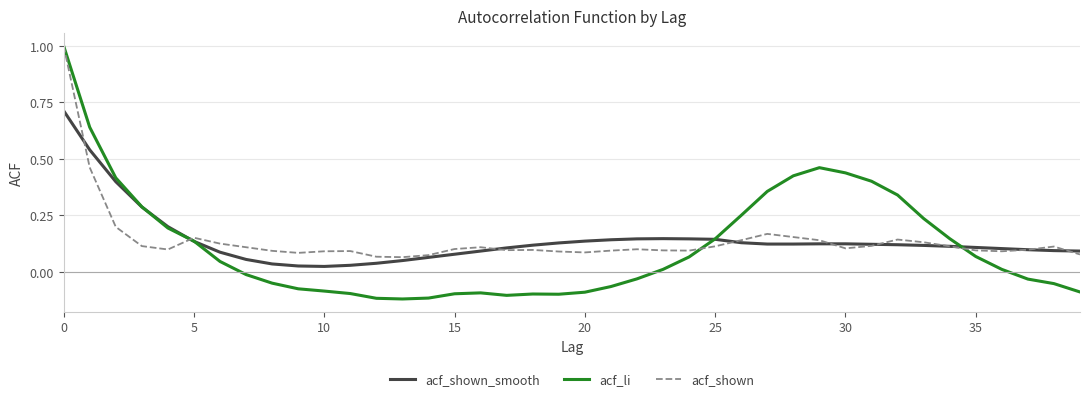

What is the maximum value for acf_li?

1.0